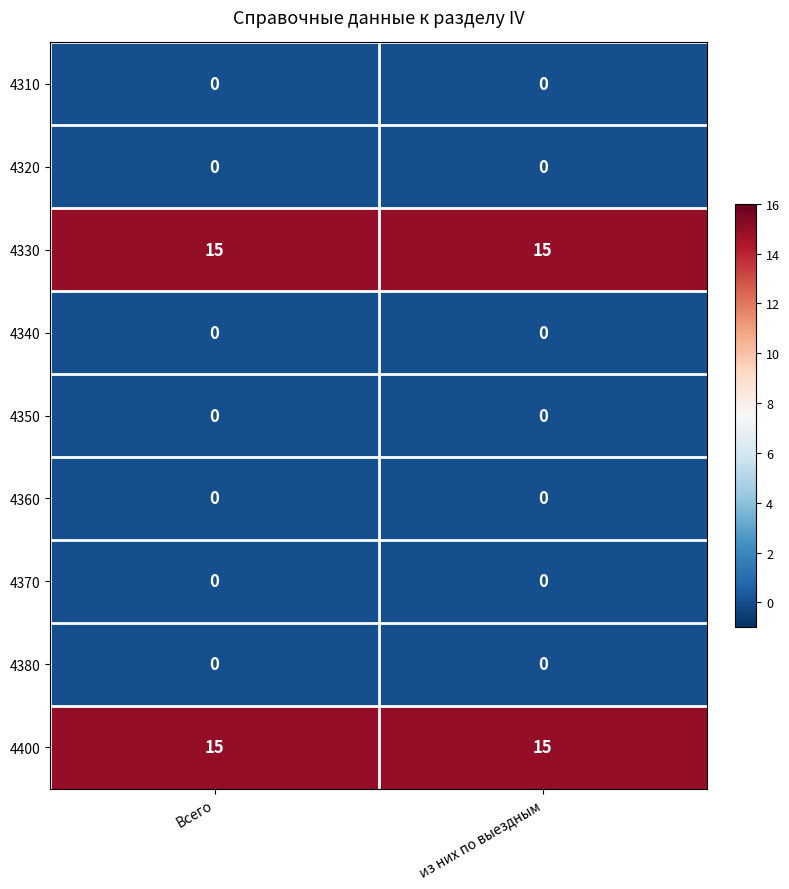

Is it true that 4380 equals 0 at из них по выездным?

True